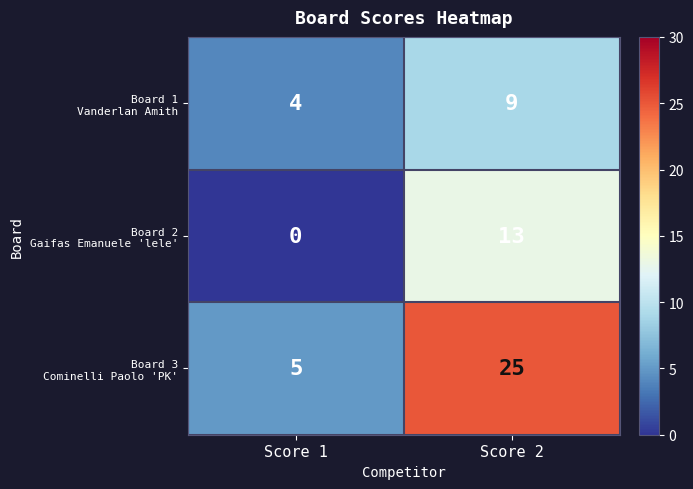

At which category is the sum across all series the highest?

Score 2